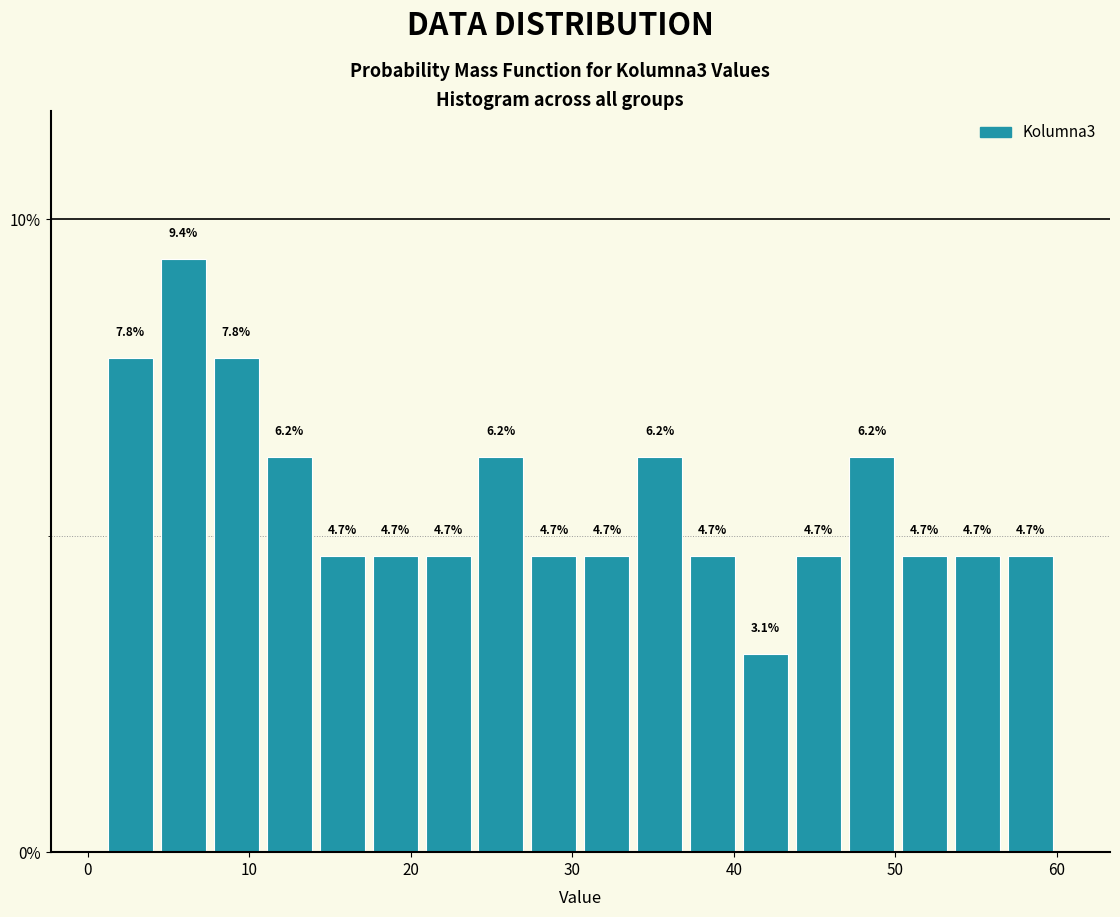

Read against the x-axis, roughly where is the centre of the tallest bar?

6